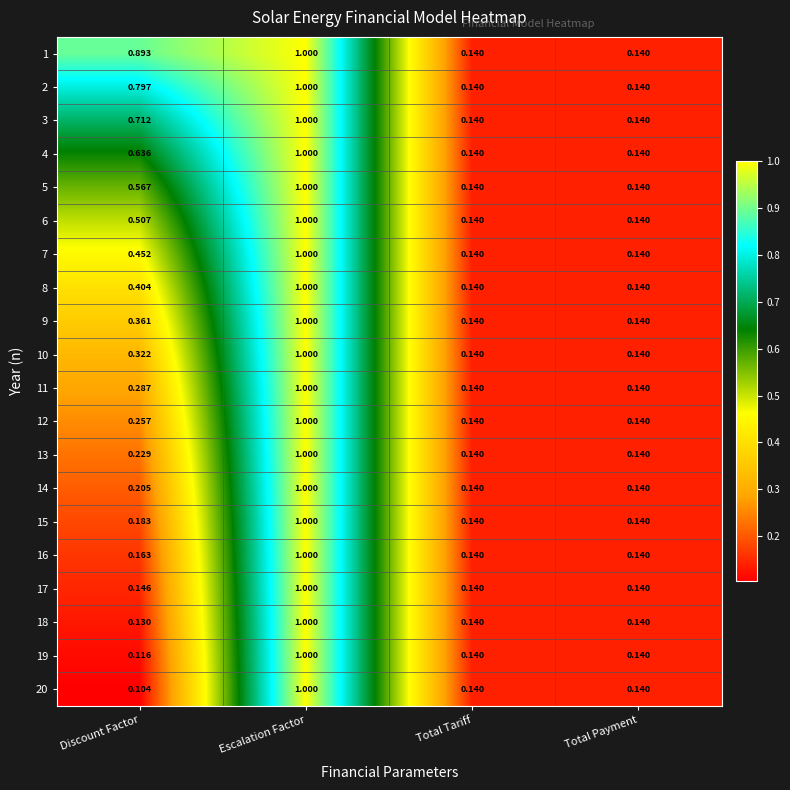

At which label is 20 closest to 0?

Discount Factor